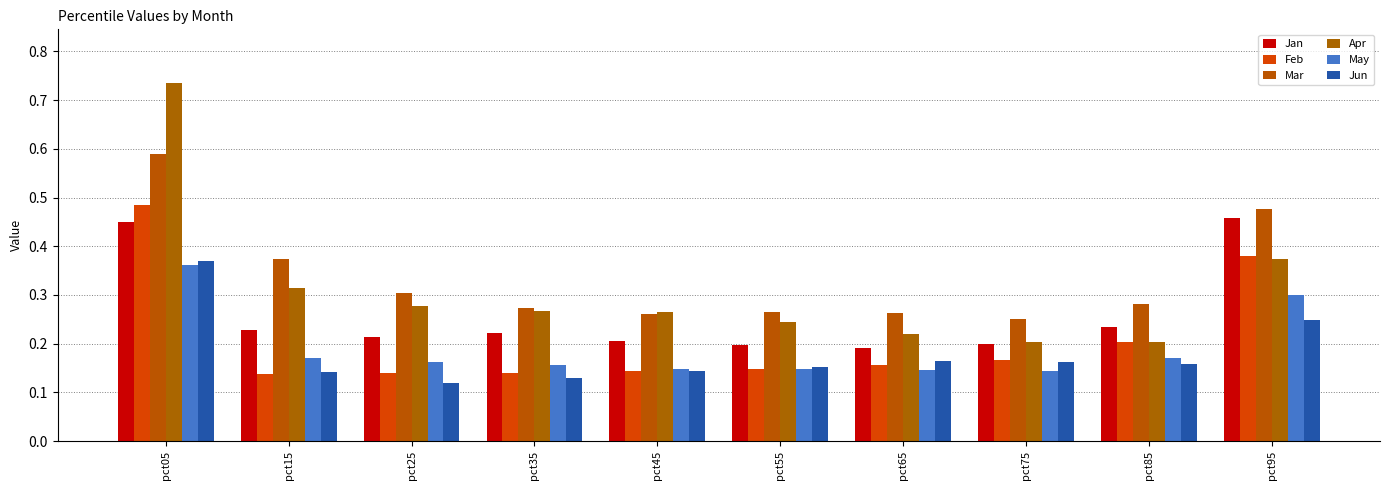

Rank the series at pct65 from highest to lowest value.

Mar, Apr, Jan, Jun, Feb, May